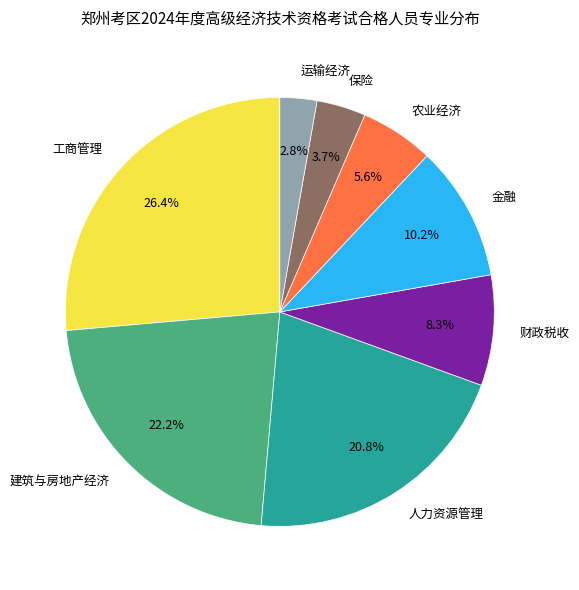

To the nearest percent, what is the combined percentage of 保险 and 建筑与房地产经济?

26%